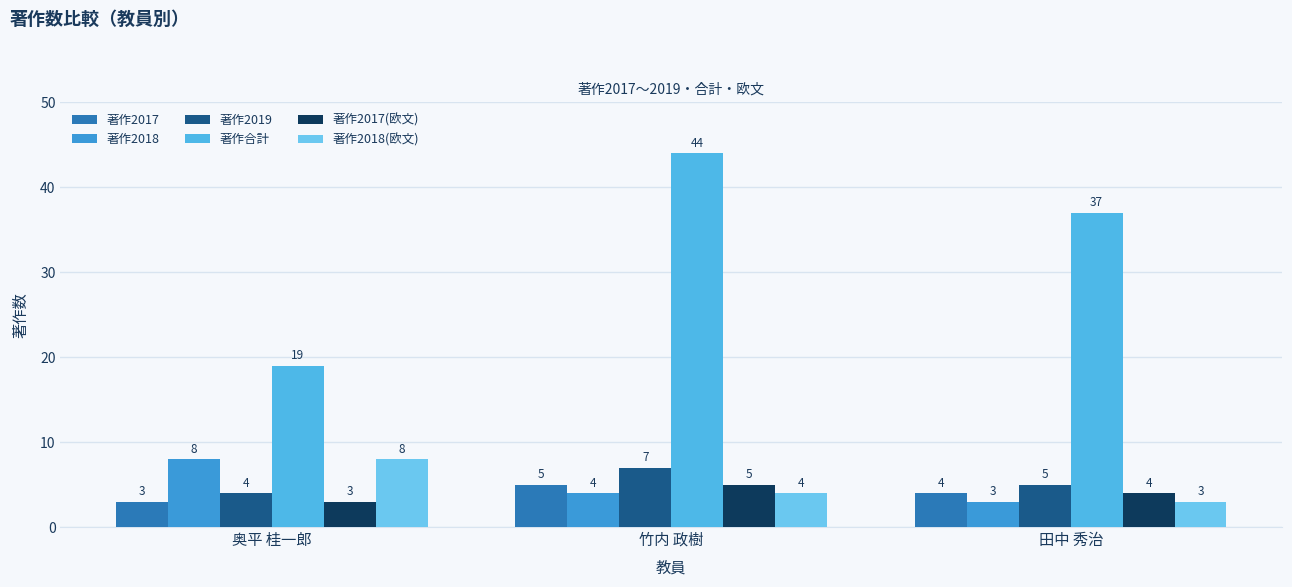

Are the bars horizontal?

No